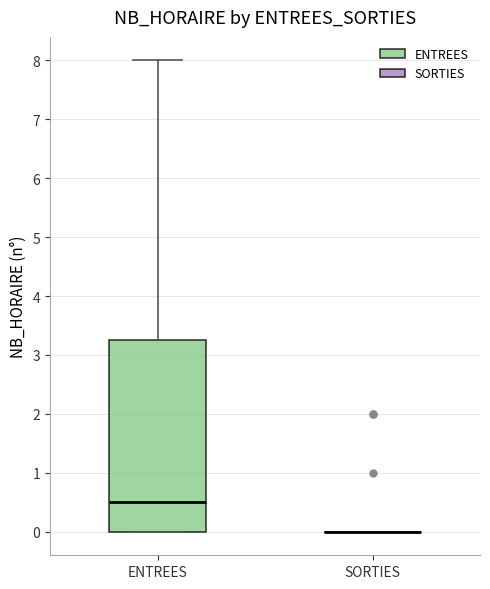

Where does the median line of the box for ENTREES sit on the y-axis? The values are not printed on the chart, so give them approximately, as read against the axis.

0.5